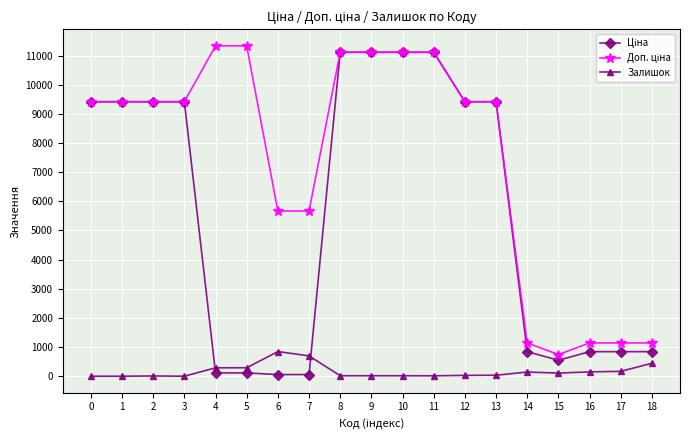

The value of Залишок at 1 is -441.0. True or false?

False